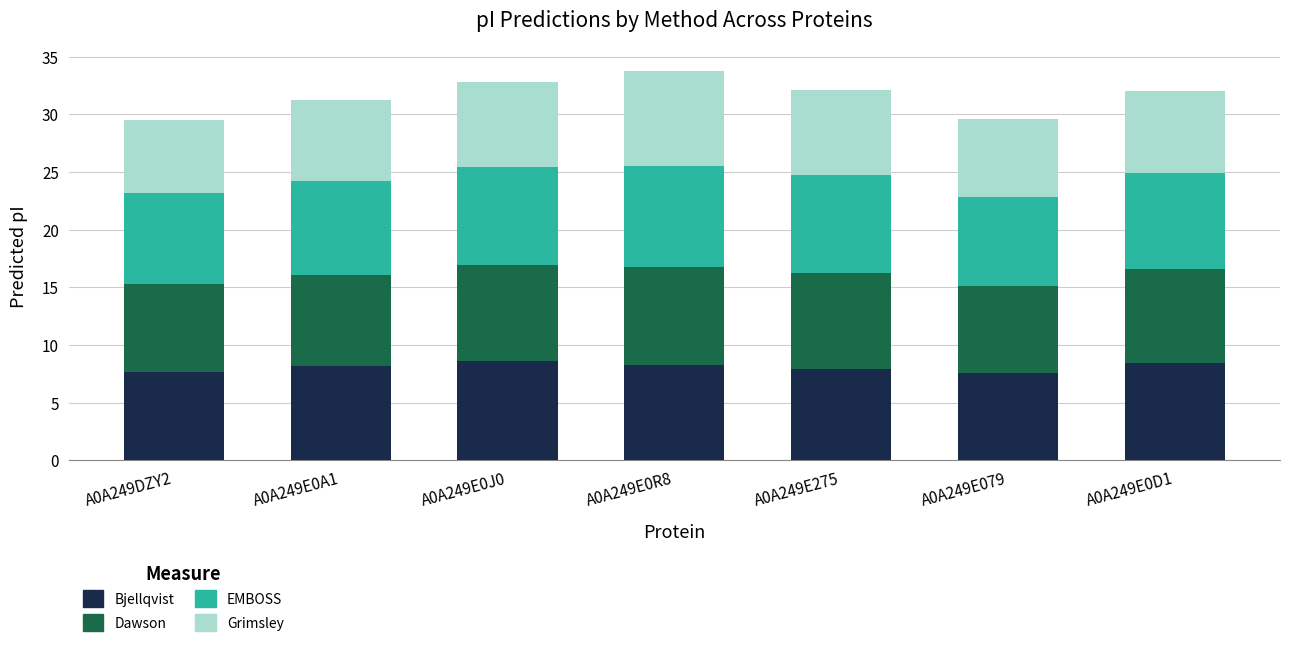

What is the highest value of the Bjellqvist series?

8.6